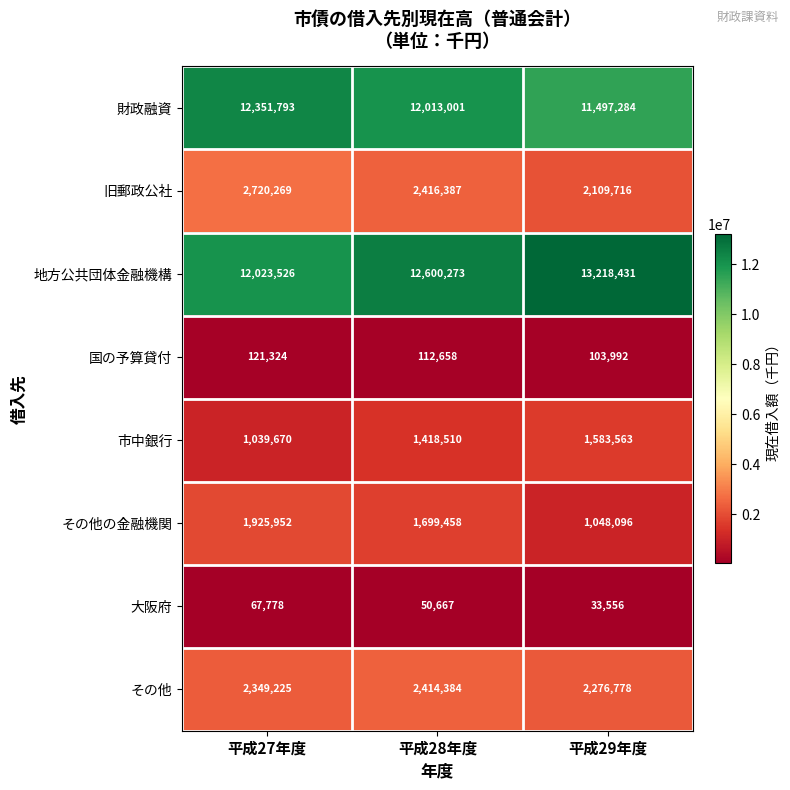

What is the difference between the highest and lowest values at 平成29年度?

13184875